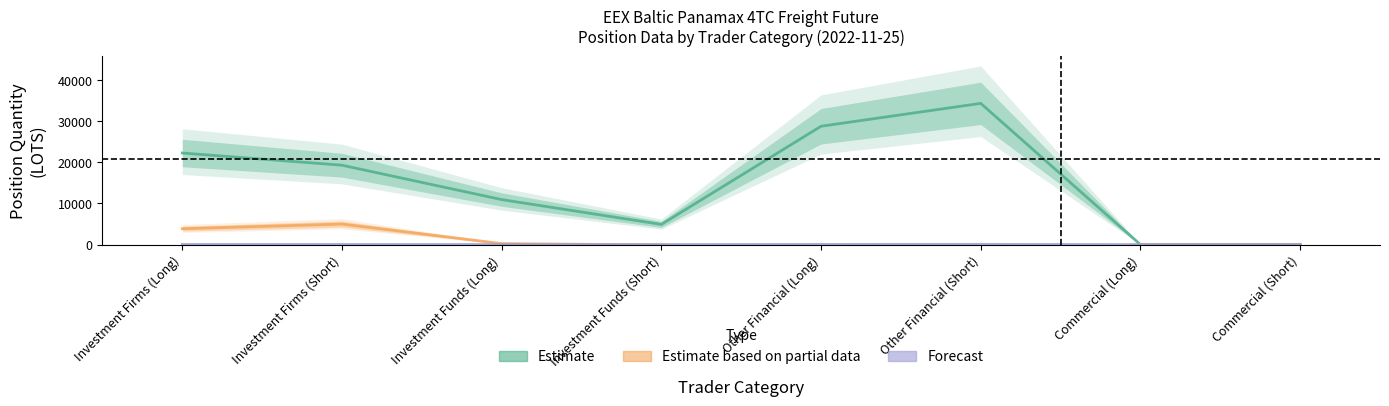

At which category is the sum across all series the highest?

Other Financial (Short)